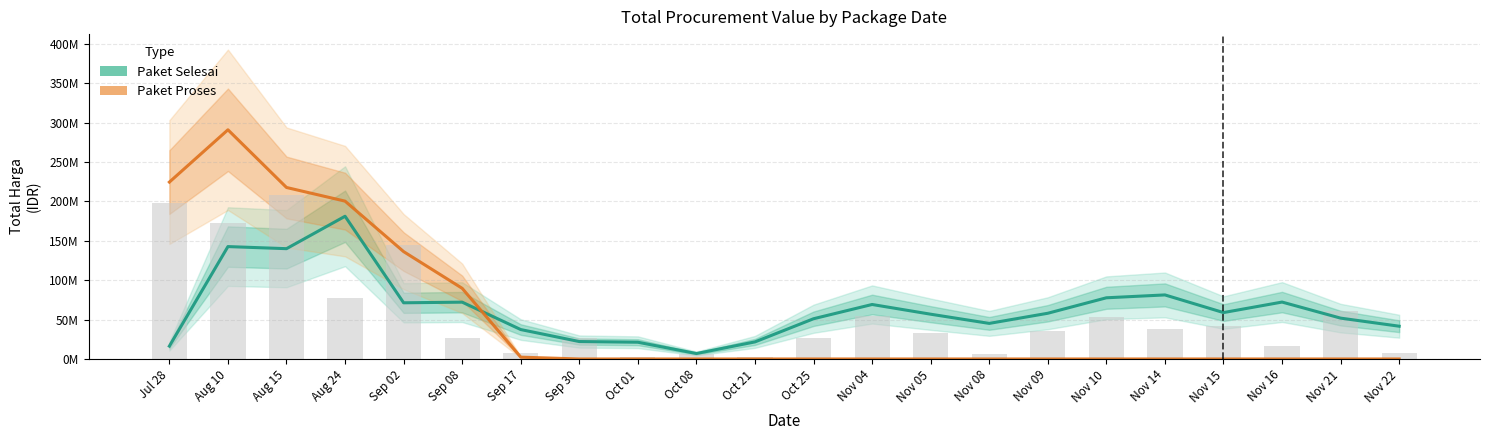

Is it true that Paket Proses equals 469809529.0 at Aug 10?

False